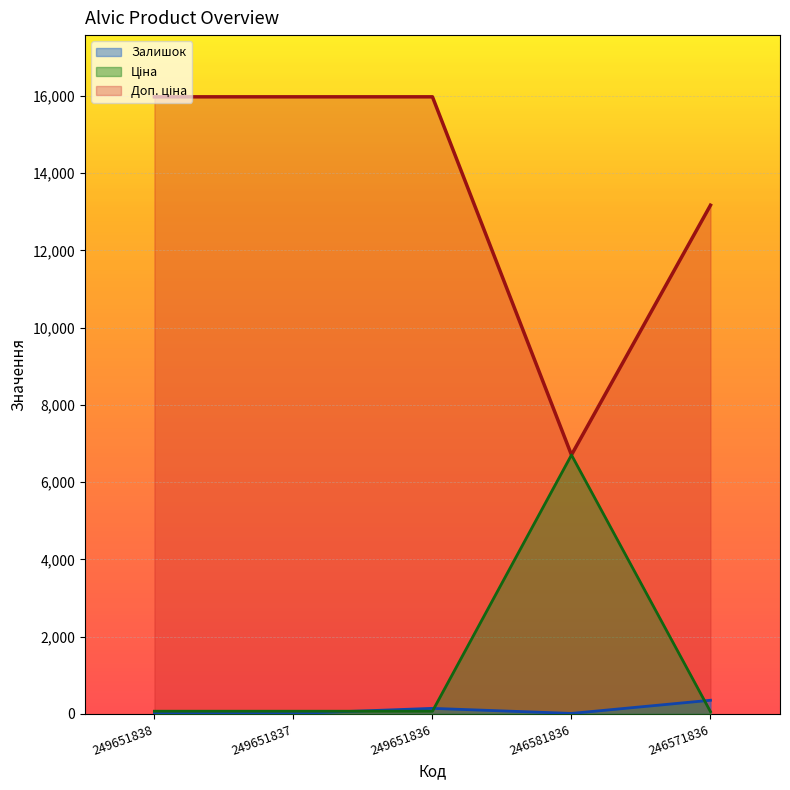

True or false: Залишок and Доп. ціна intersect in this chart.

False